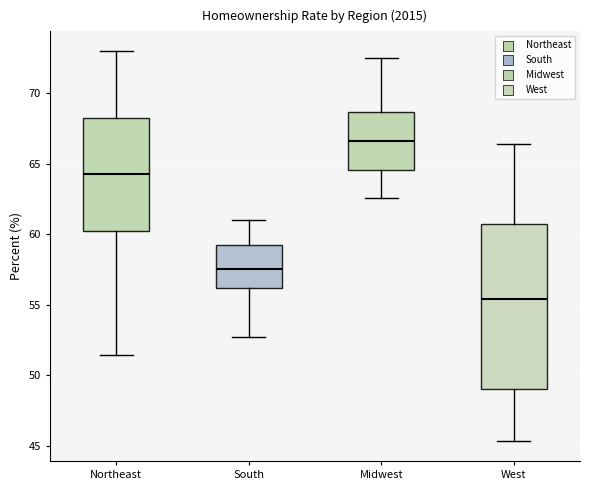

Reading left to right, read every box against the y-axis: the position of its median line, the range the box covers, and the ends of its whiskers. The values are not printed on the chart, so give them approximately, as read against the axis.

Northeast: median 64.5, box 60.5 to 68.5, whiskers 51.5 to 73.0
South: median 57.5, box 56.0 to 59.0, whiskers 52.5 to 61.0
Midwest: median 66.5, box 64.5 to 68.5, whiskers 62.5 to 72.5
West: median 55.5, box 49.0 to 61.0, whiskers 45.5 to 66.5